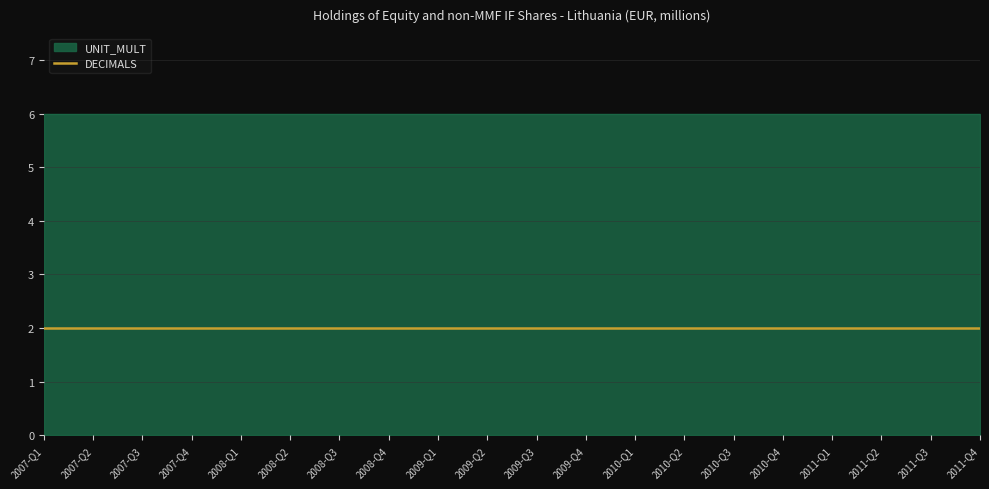

Which has a higher value, 2011-Q3 or 2008-Q1?

2011-Q3